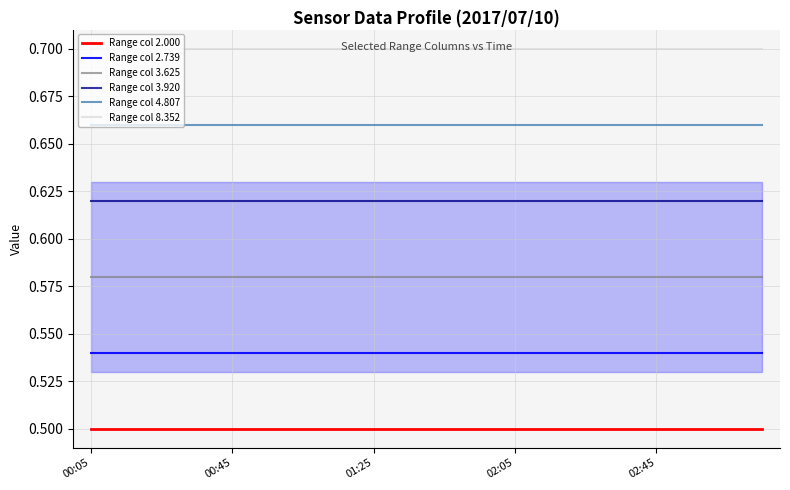

Is the value of Range col 3.920 at 00:05 greater than the value of Range col 2.739 at 02:45?

Yes